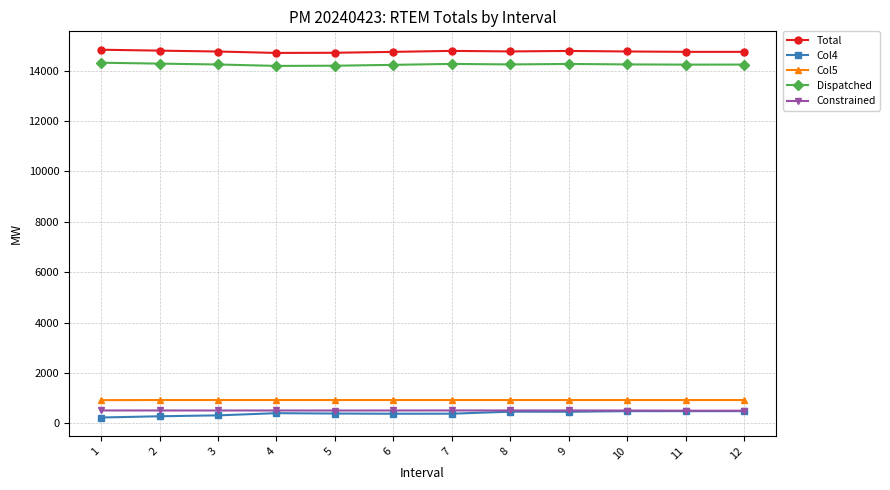

What is the maximum value for Constrained?

516.6